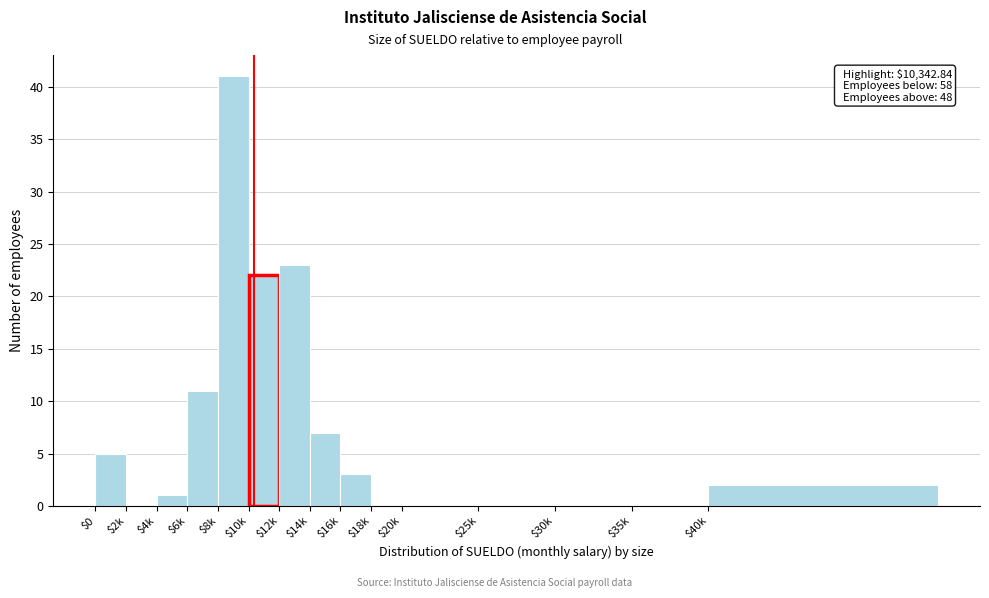

The value at $18k is 27. True or false?

False